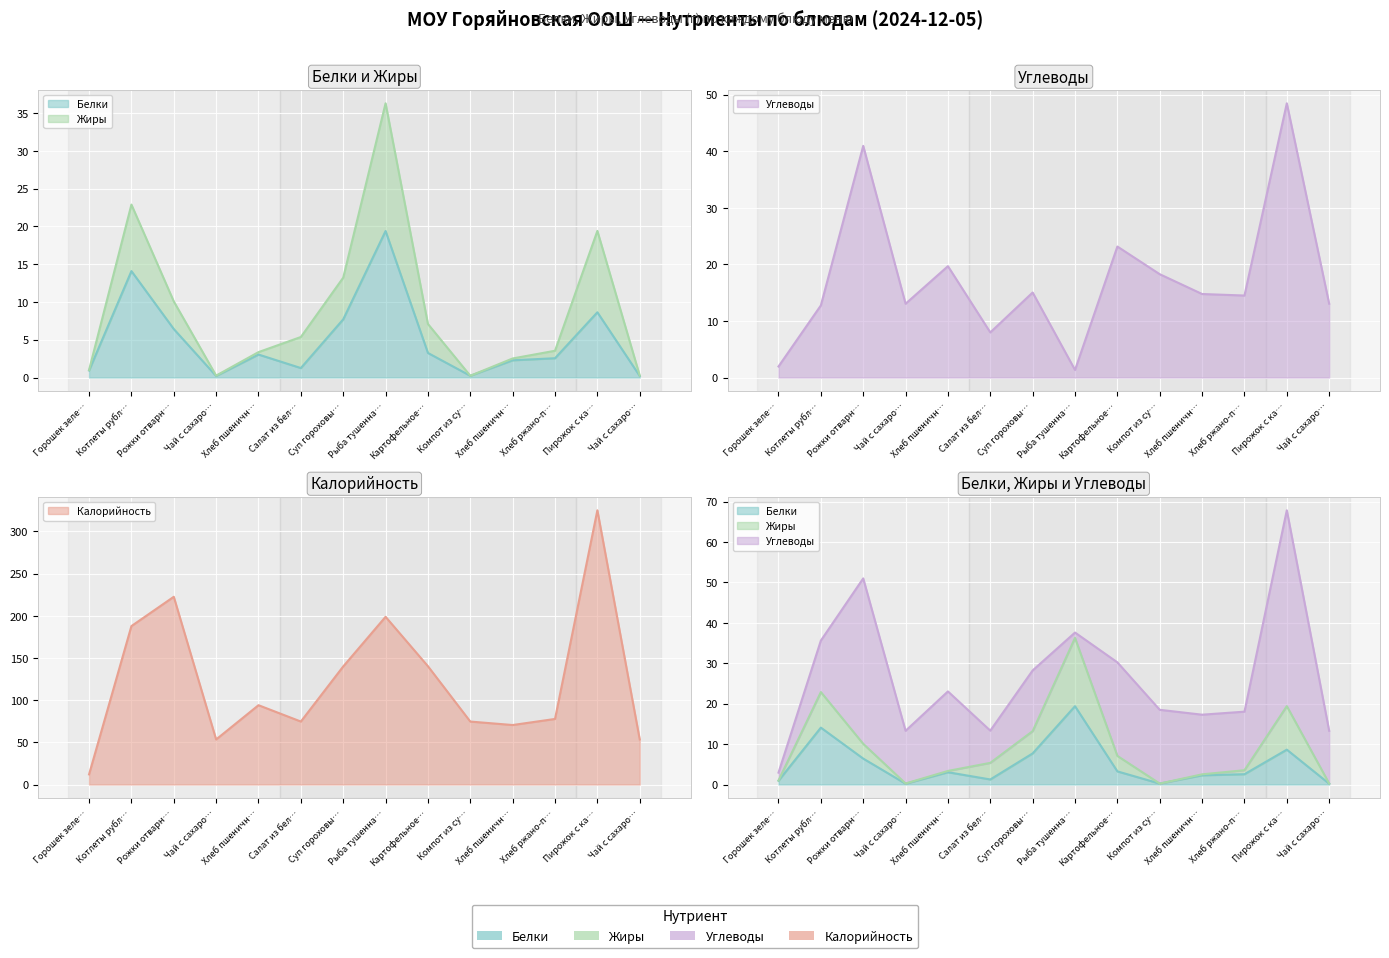

Read the Калорийность value at Хлеб ржано-п….

77.7